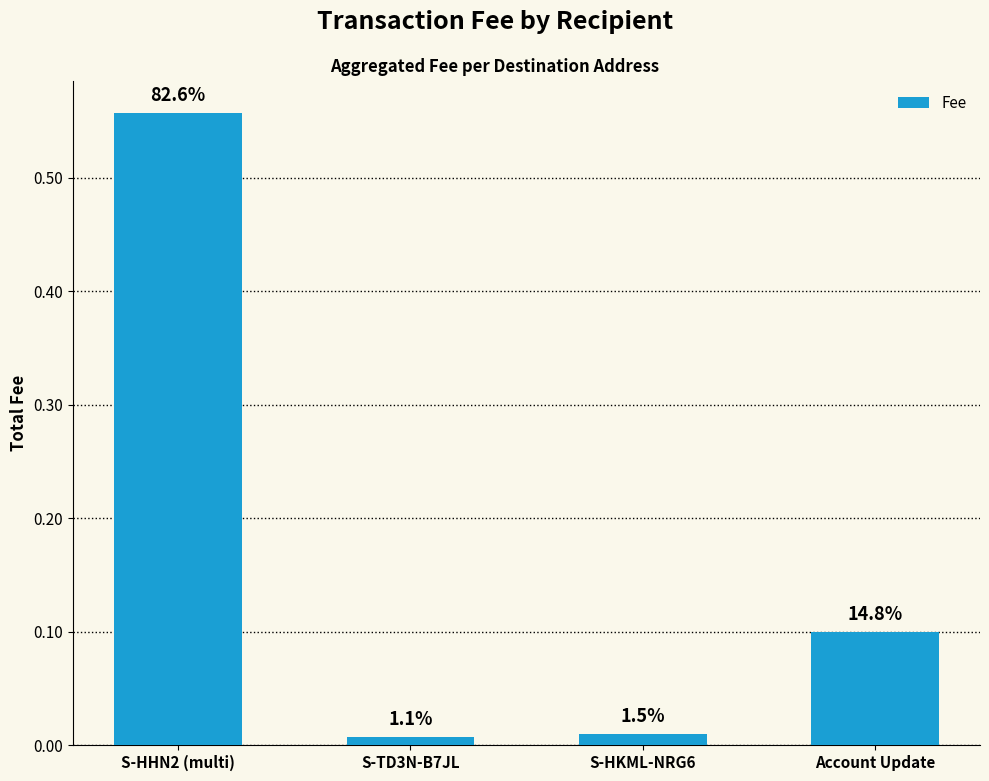

The value at Account Update is 0.1. True or false?

True